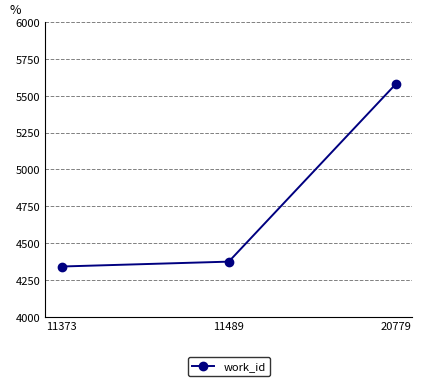

The value at 11373 is 2892. True or false?

False